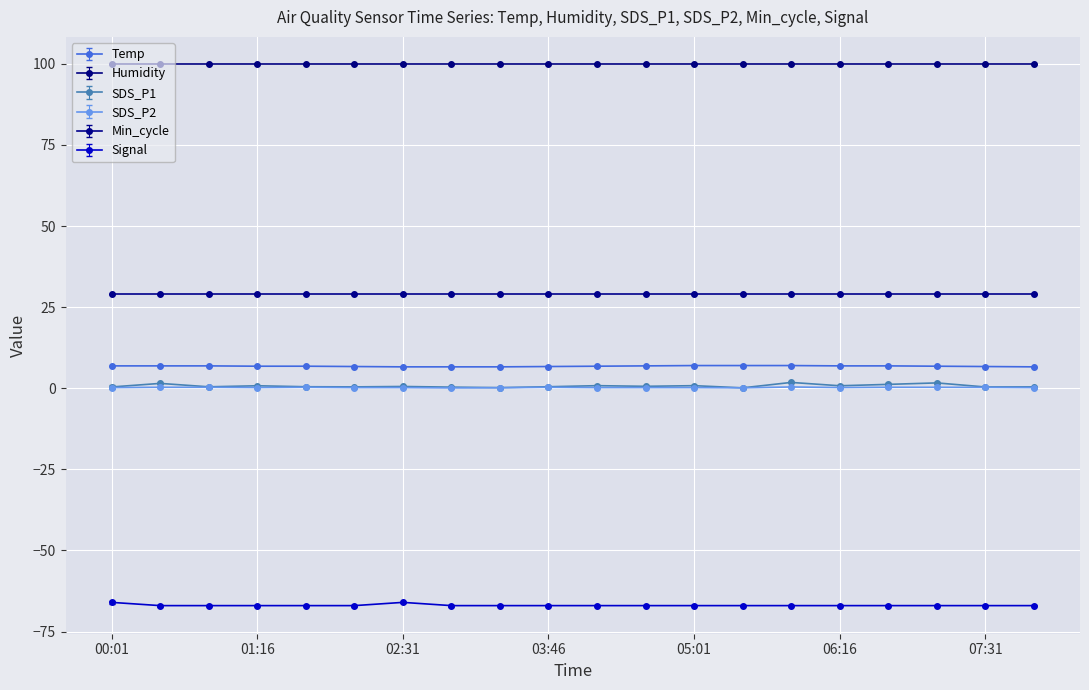

What are all the series names shown in the legend?

Temp, Humidity, SDS_P1, SDS_P2, Min_cycle, Signal